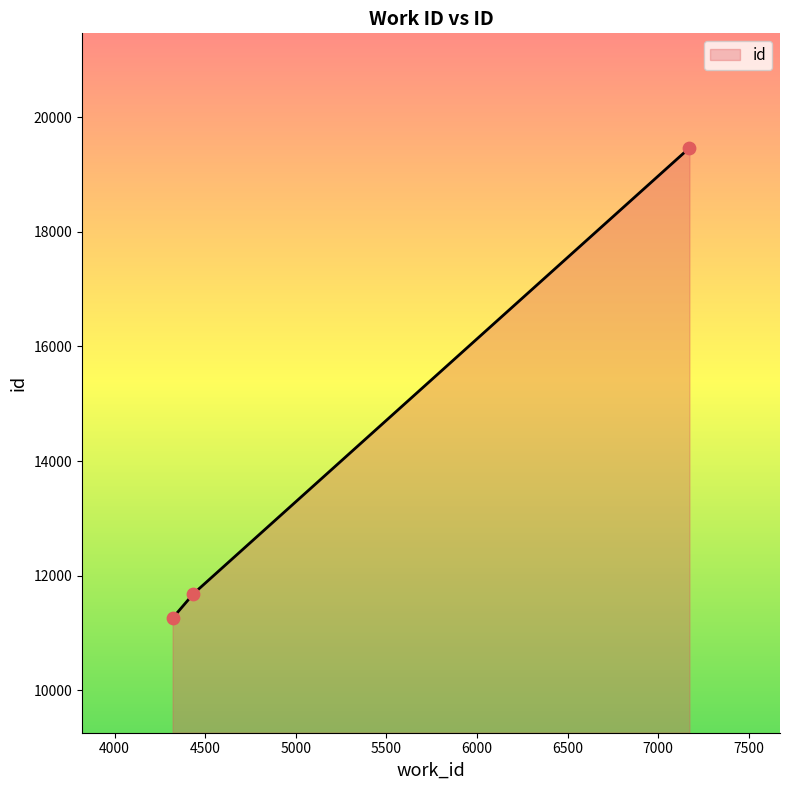

What is the sum of all values?

42407